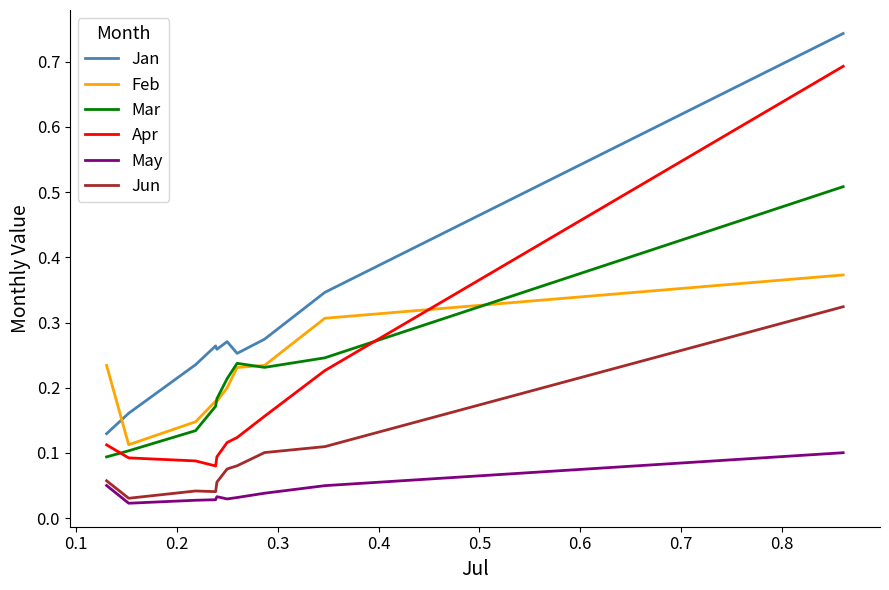

True or false: May and Jun intersect in this chart.

False